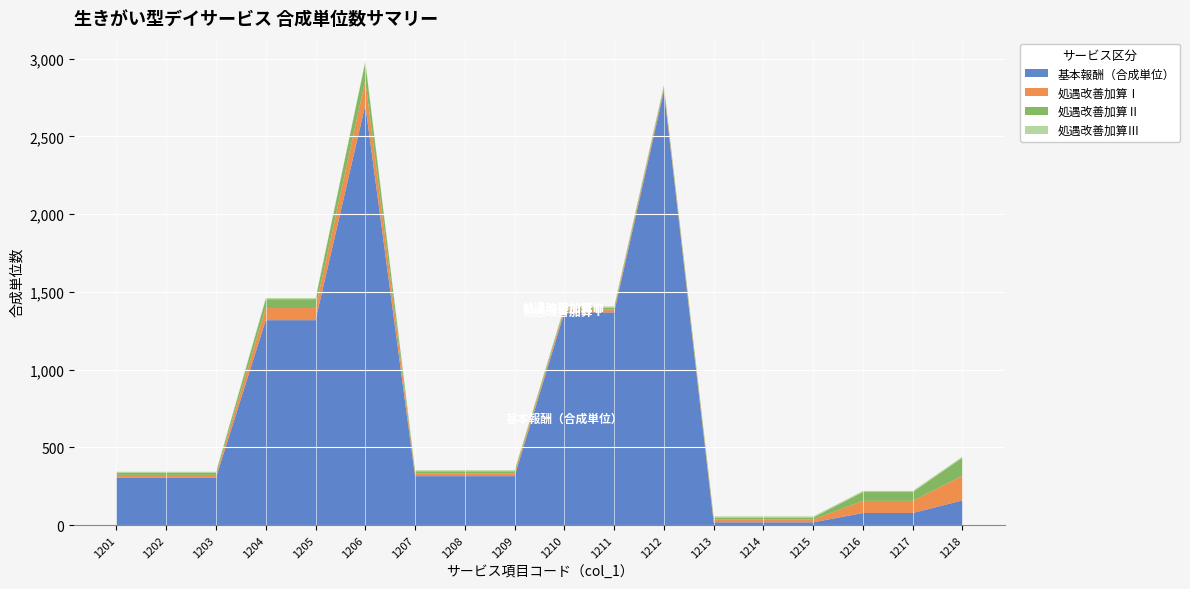

Reading left to right, extract all data points from this chart.

基本報酬（合成単位）: 305	305	305	1318	1318	2702	315	315	315	1368	1368	2792	18	18	18	78	78	159
処遇改善加算Ⅰ: 18	18	18	78	78	159	18	18	18	18	18	18	18	18	18	78	78	159
処遇改善加算Ⅱ: 13	13	13	57	57	116	13	13	13	13	13	13	13	13	13	57	57	116
処遇改善加算Ⅲ: 7	7	7	7	7	7	7	7	7	7	7	7	7	7	7	7	7	7